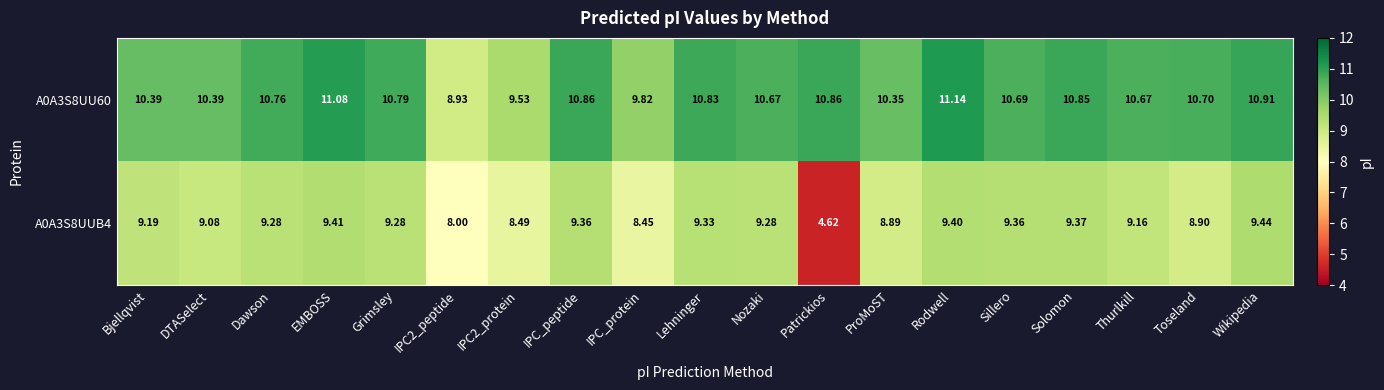

At which label does A0A3S8UU60 first exceed 10?

Bjellqvist